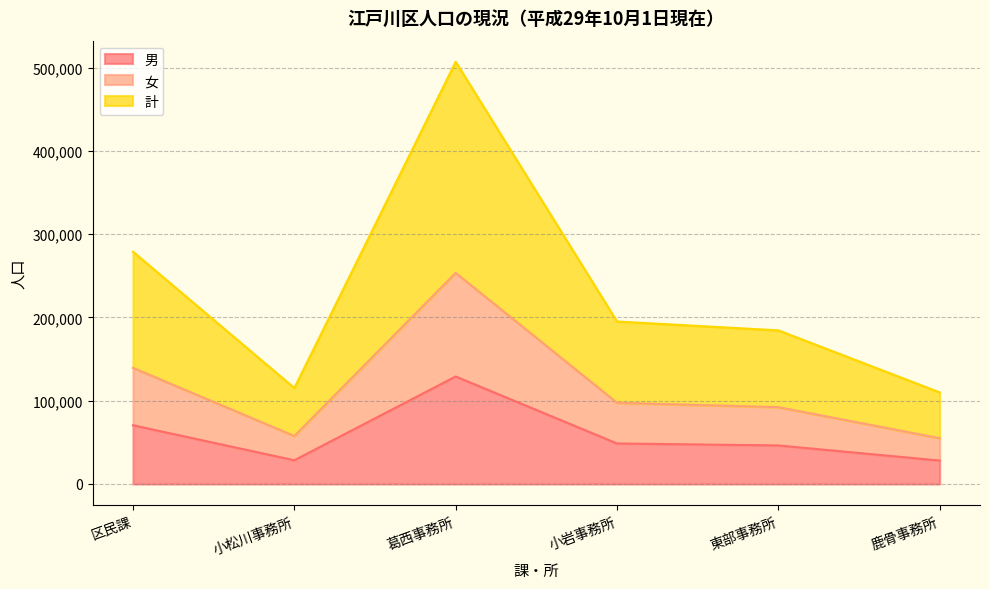

What is the label of the 6th point from the left?

鹿骨事務所